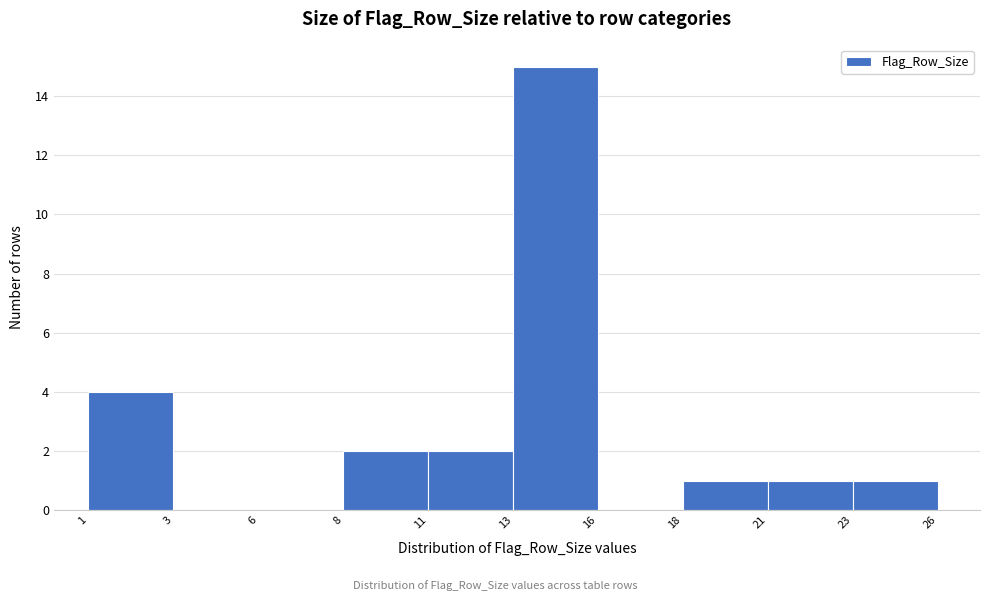

Reading left to right, transcribe all the data shown in this chart.

1=4	3=0	6=0	8=2	11=2	13=15	16=0	18=1	21=1	23=1